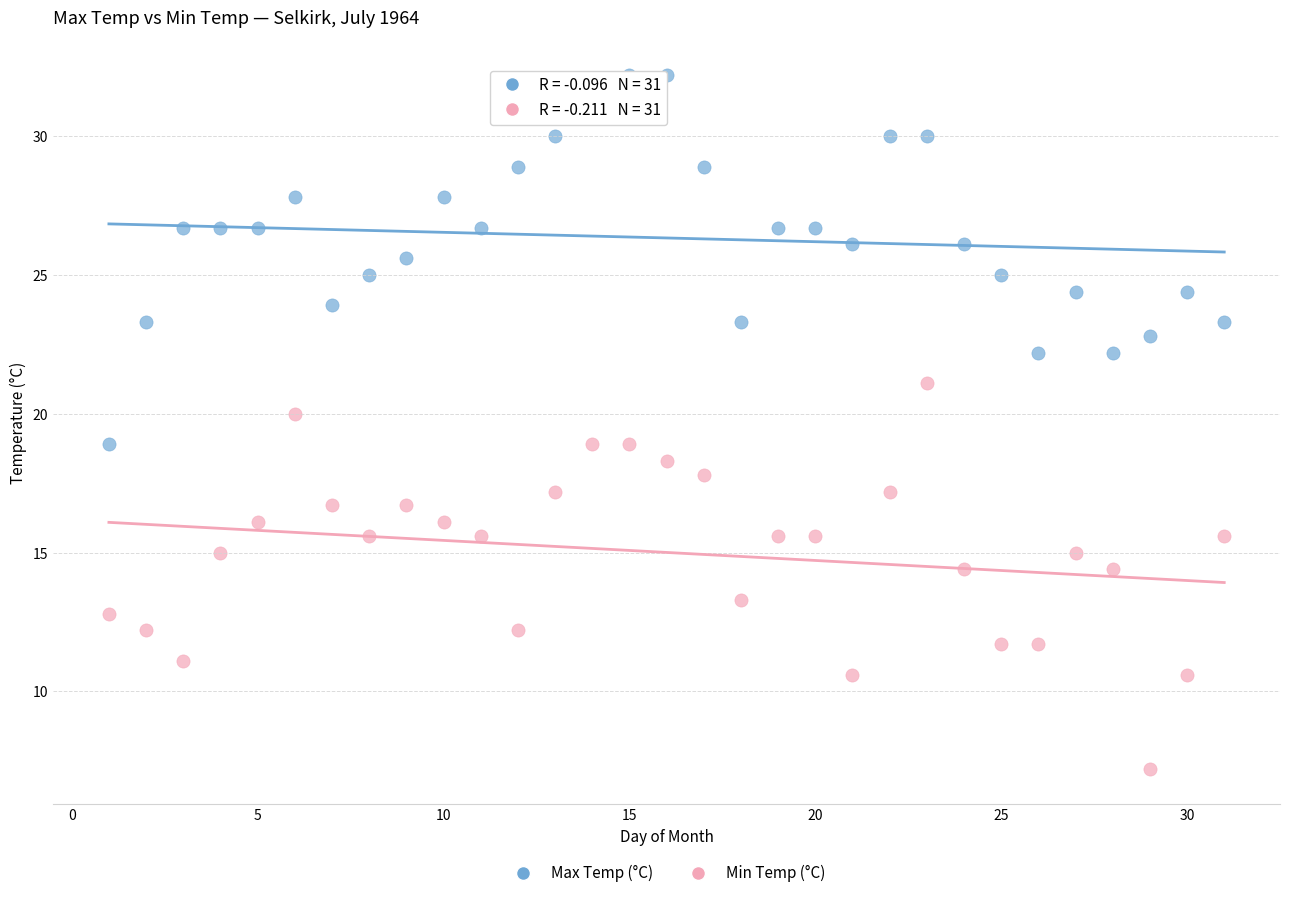

Across all data points, what is the range of X values (max minus min)?

30.0